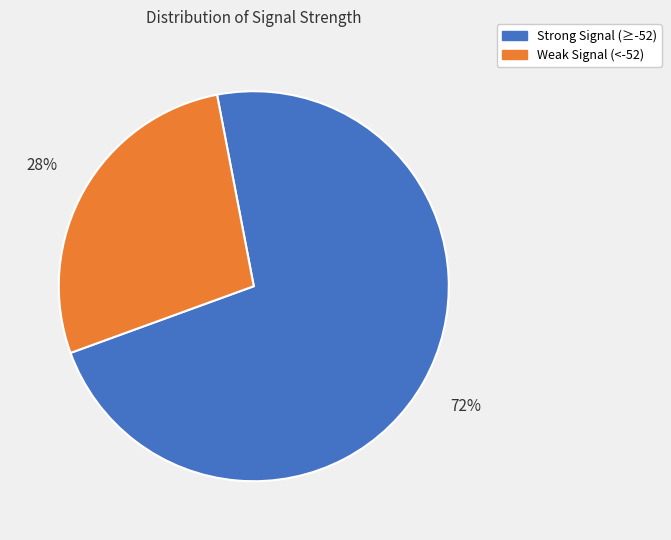

Is the sum of Strong Signal (≥-52) and Weak Signal (<-52) greater than half?

Yes